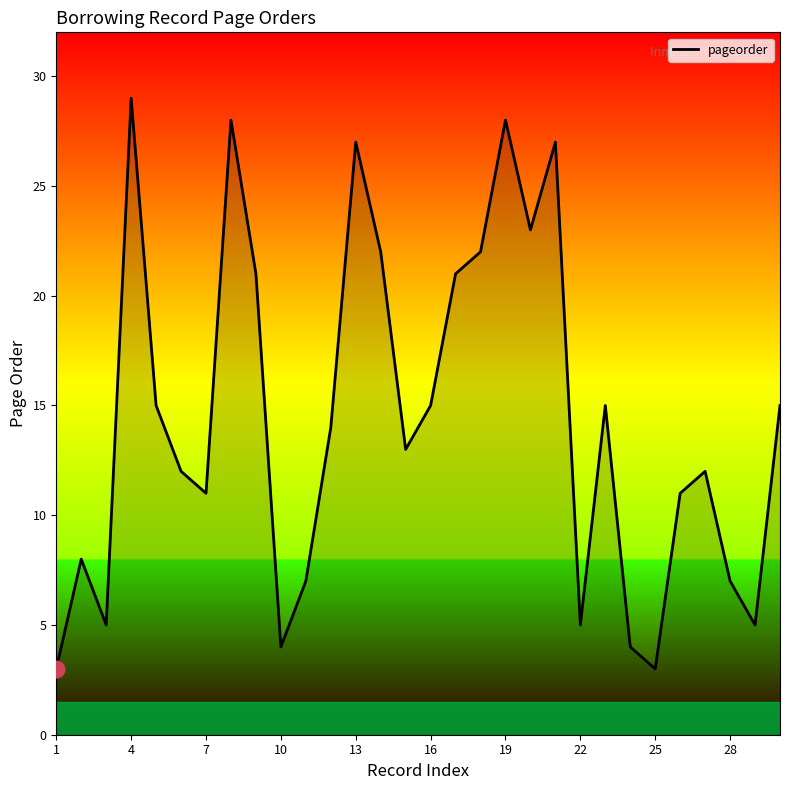

What is the smallest value displayed?

3